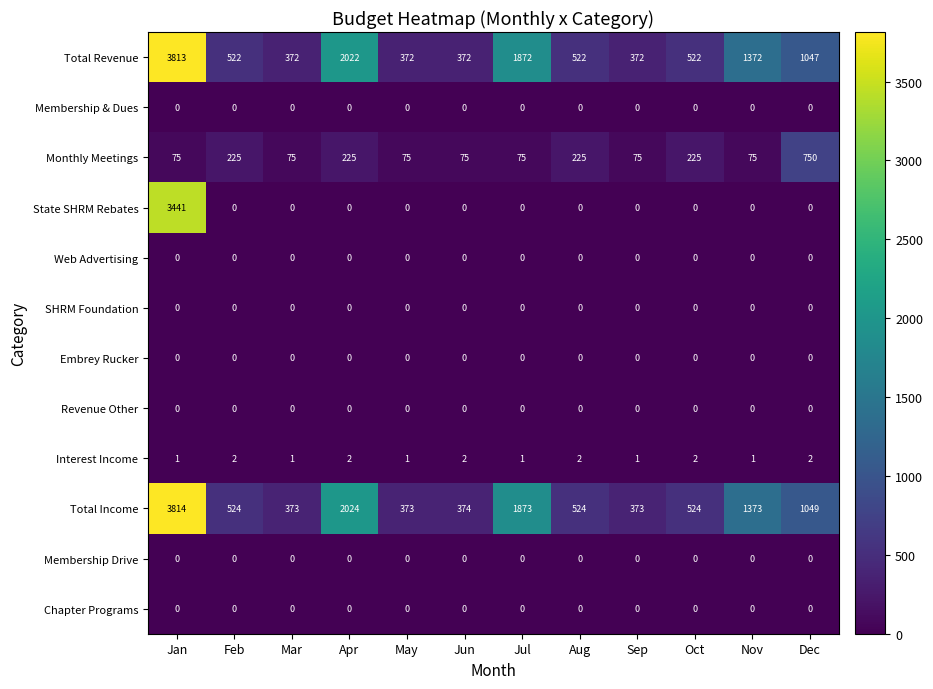

What is the minimum value for Total Income?

373